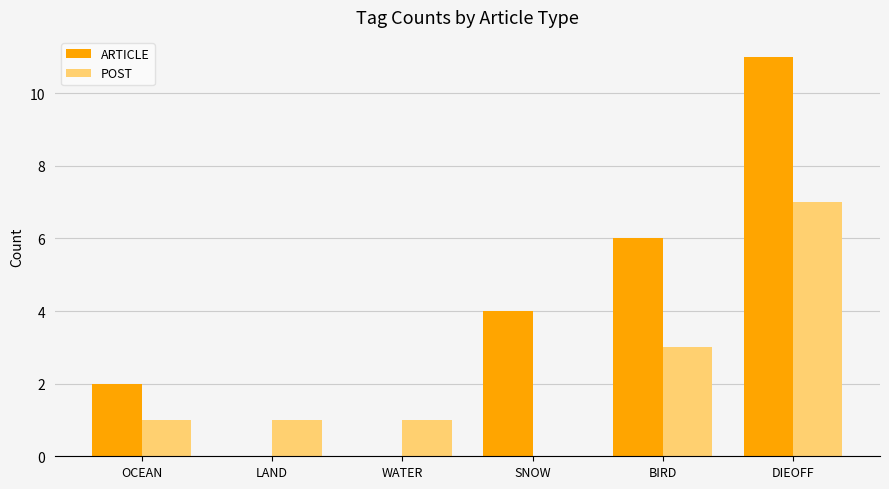

What is the highest value of the POST series?

7